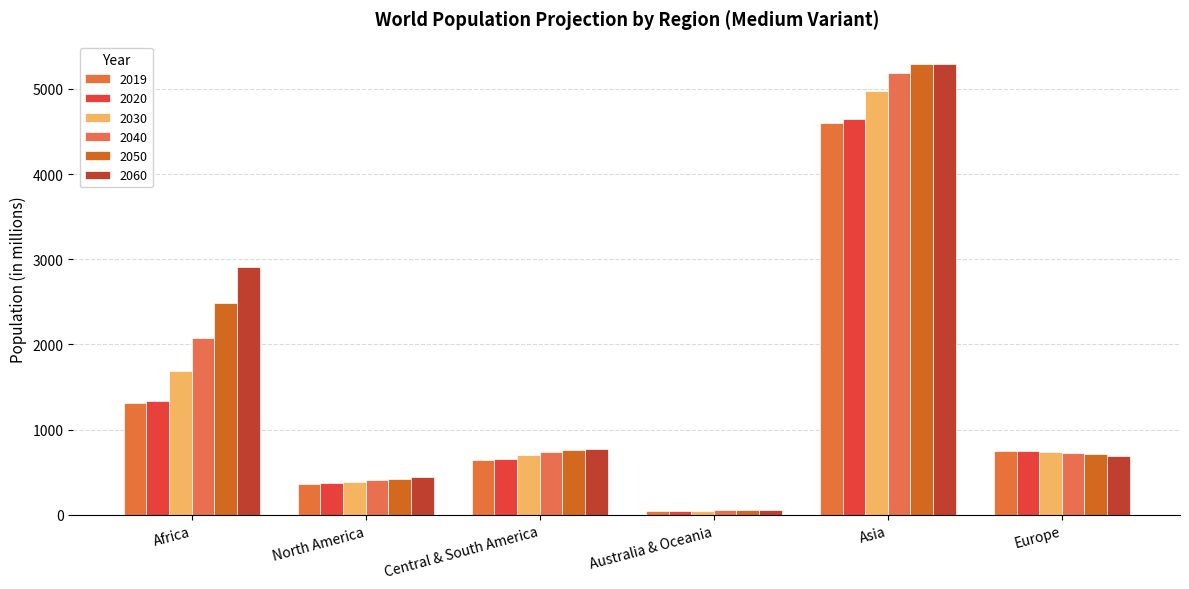

List the series in order of their peak value, highest first.

2050, 2060, 2040, 2030, 2020, 2019